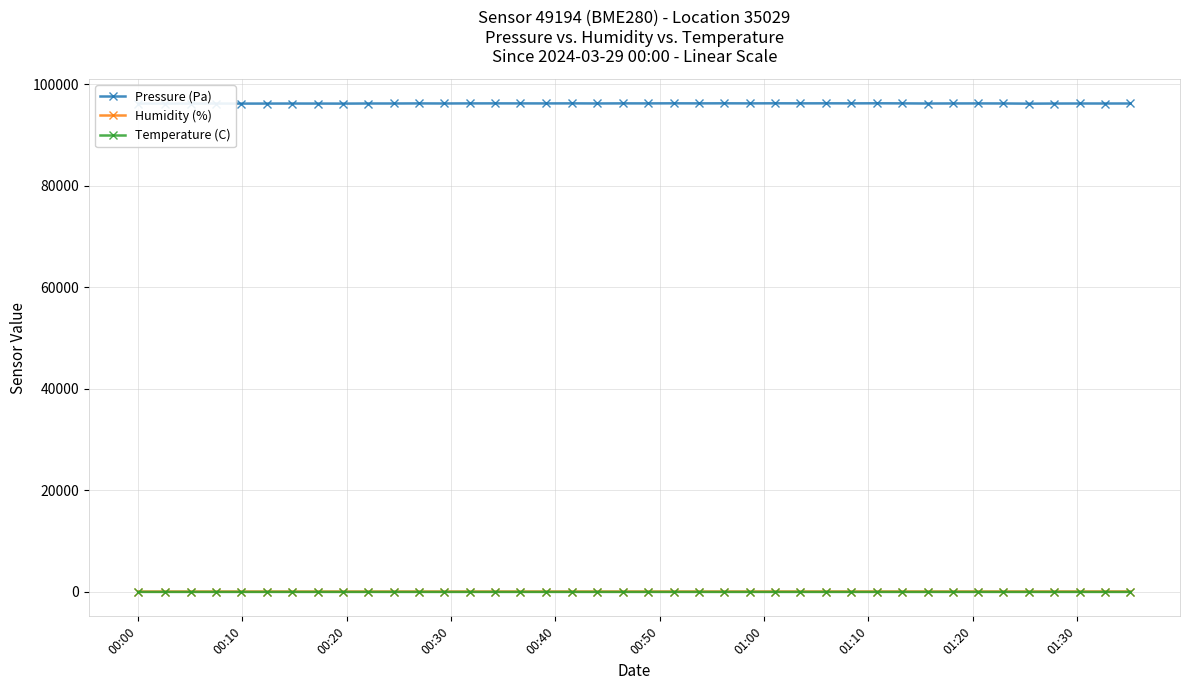

True or false: Pressure (Pa) and Temperature (C) intersect in this chart.

False